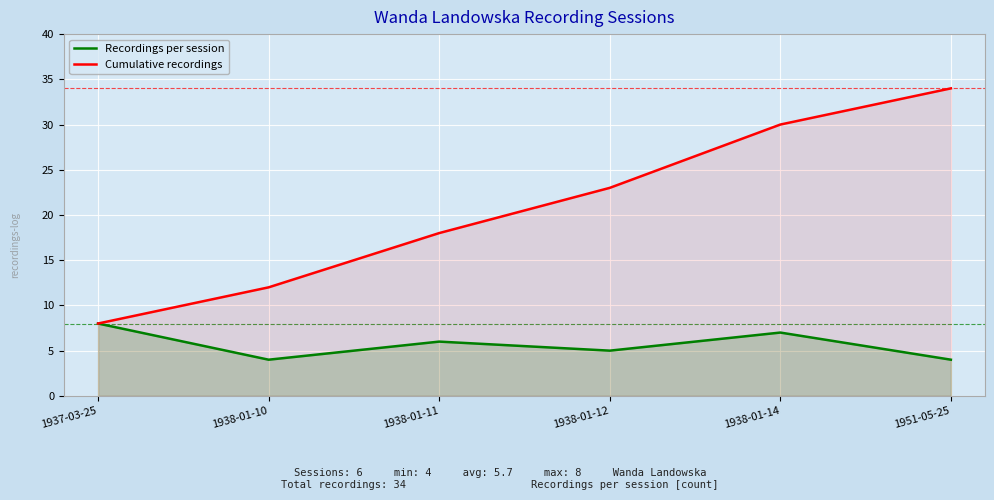

What is the total value across all series at 1937-03-25?

16